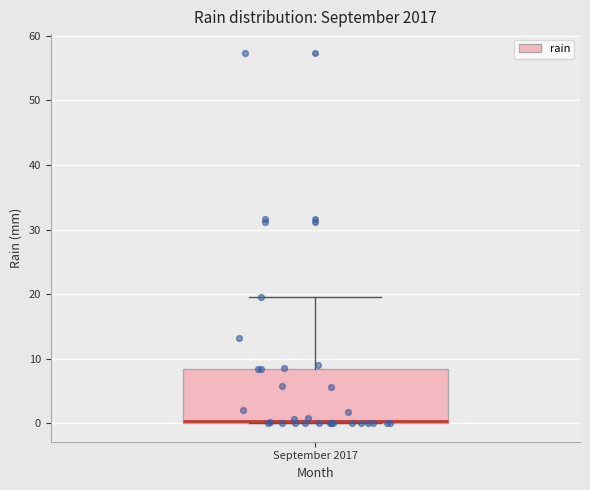

Where is the upper edge of the box for September 2017 on the y-axis? The values are not printed on the chart, so give them approximately, as read against the axis.

8